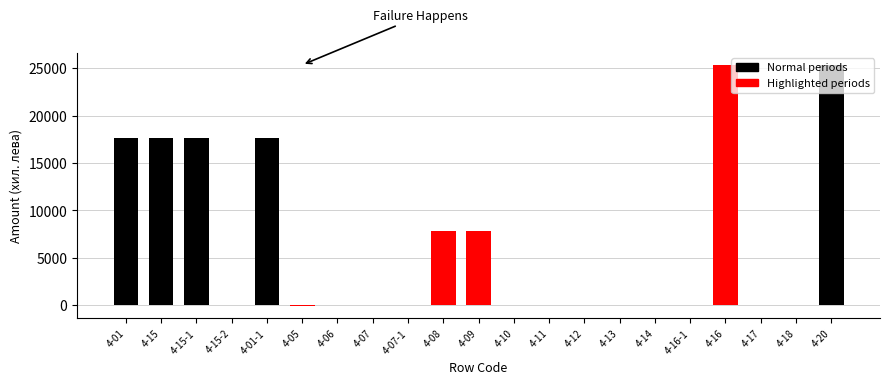

Count the number of categories in the chart.

21